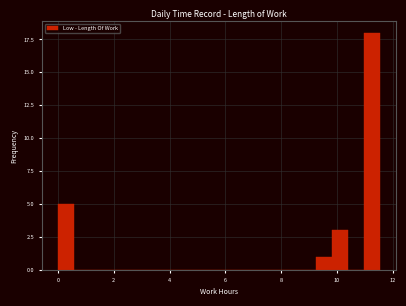

Around what value on the x-axis is the tallest bar? Give the approximate position of its centre, as read against the axis.

11.2